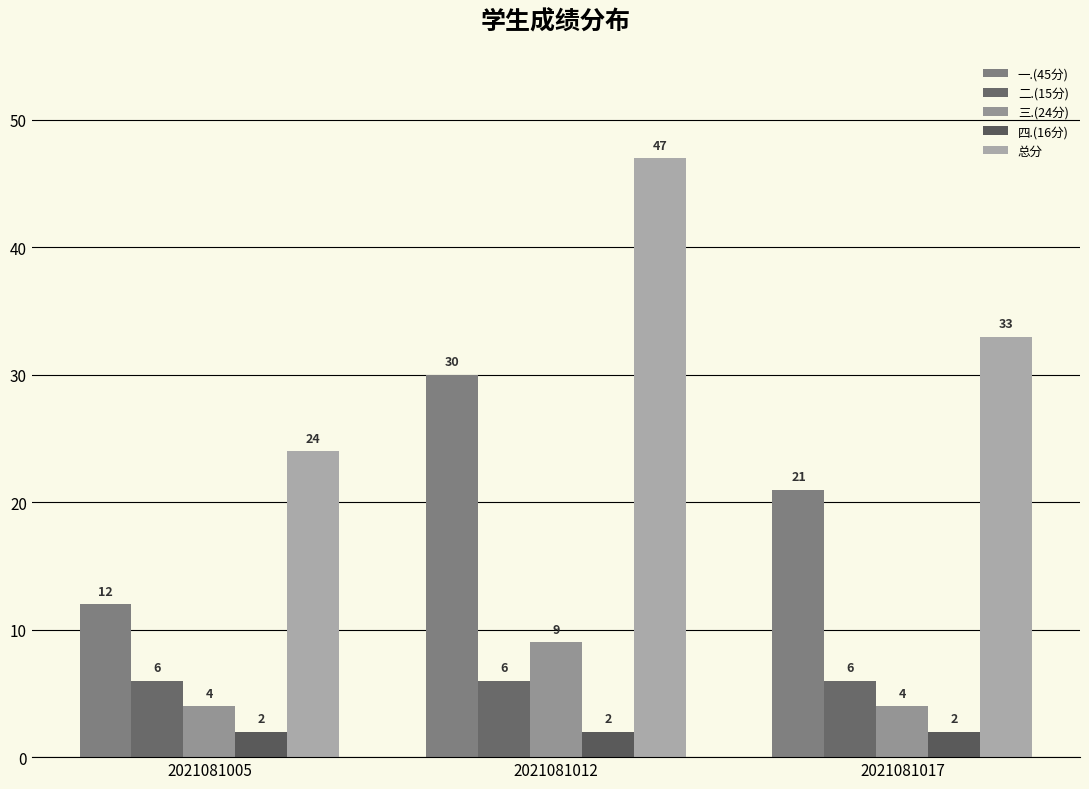

What is the difference between the highest and lowest values at 2021081017?

31